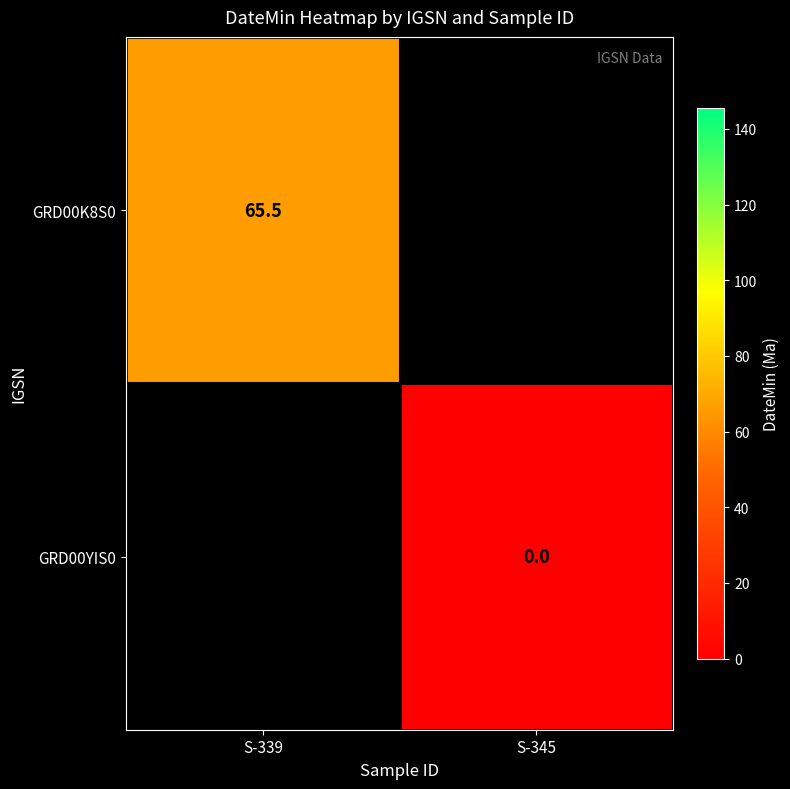

Which label corresponds to the smallest value in the chart?

S-345